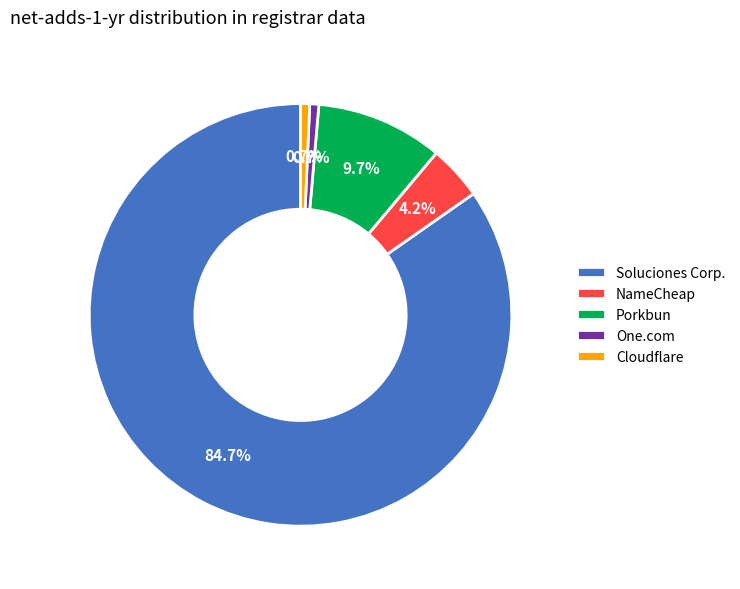

How much of the chart is everything except Cloudflare?

99.3%